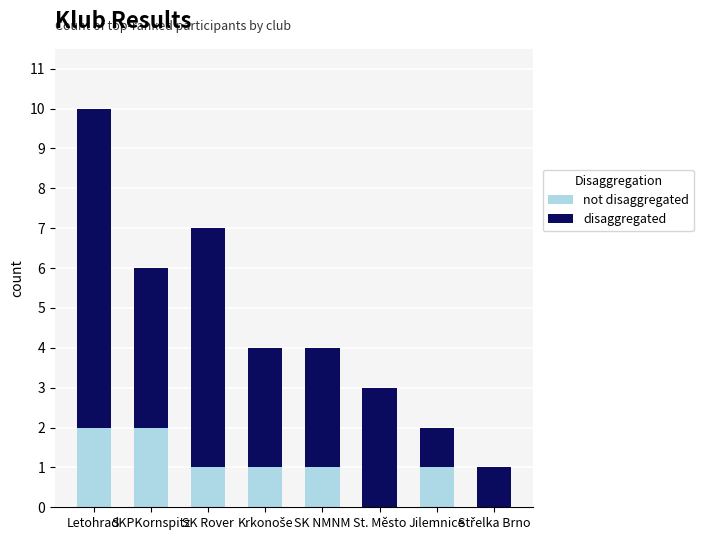

At which category is the sum across all series the highest?

Letohrad